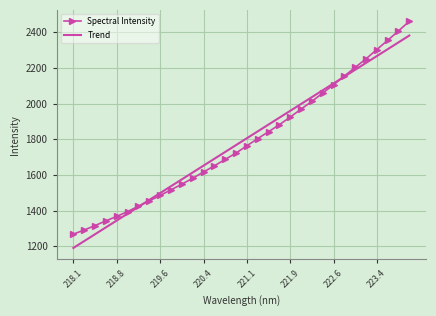

Which series has the largest range (max minus min)?

Spectral Intensity